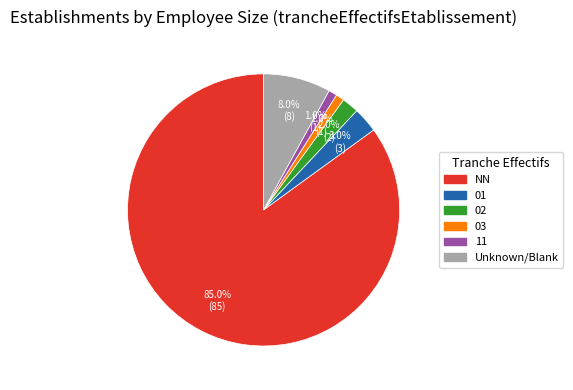

Approximately how many times larger is the value at 03 compared to 01?

0.3